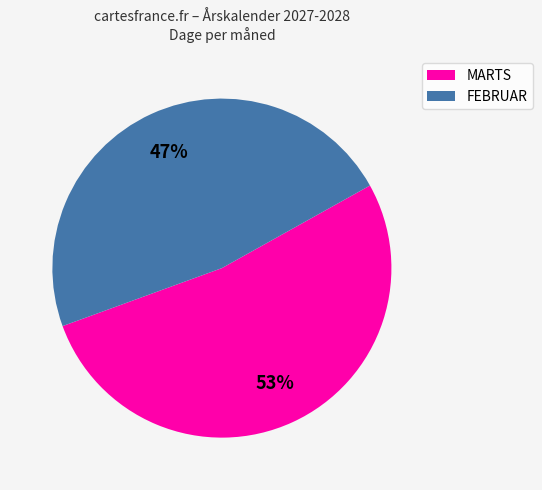

Is there any slice that represents more than half of the pie?

Yes